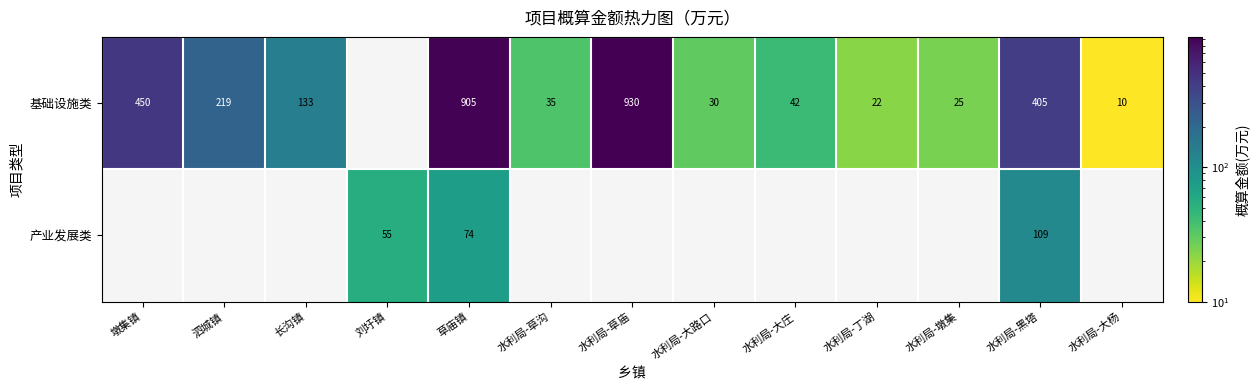

True or false: 产业发展类 has a value of 194 at 水利局-黑塔.

False